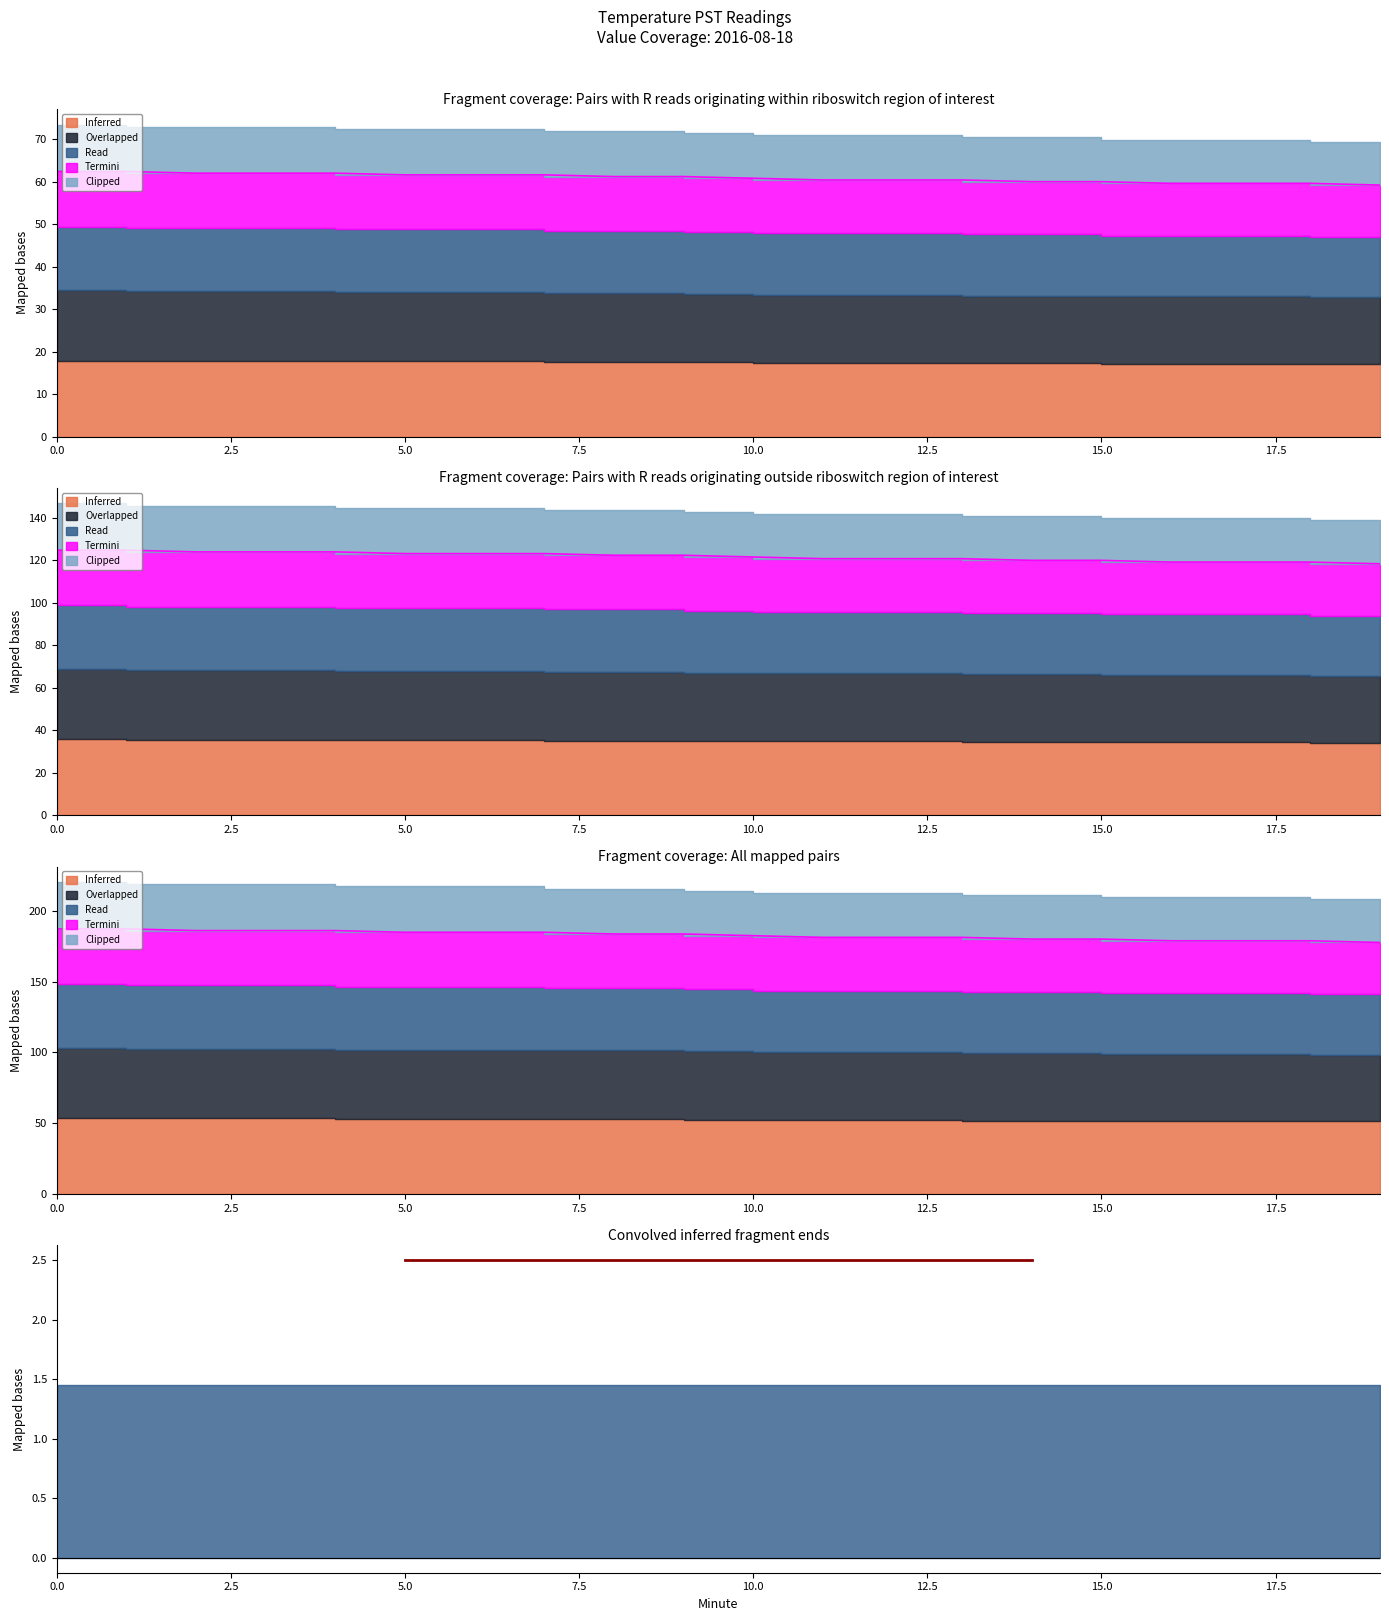

Which series has the widest spread of values?

Inferred